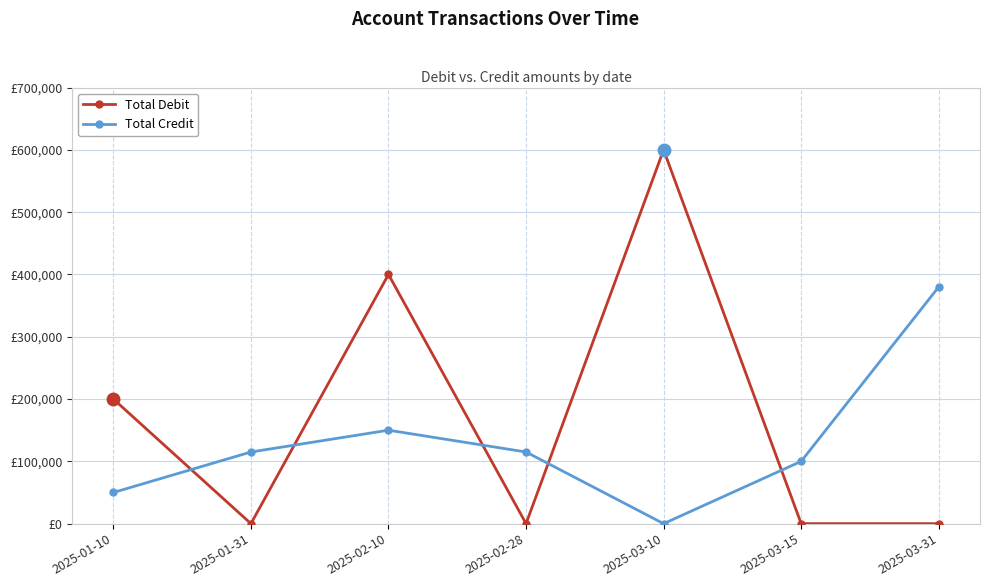

Is this an area chart (filled region under the line)?

No